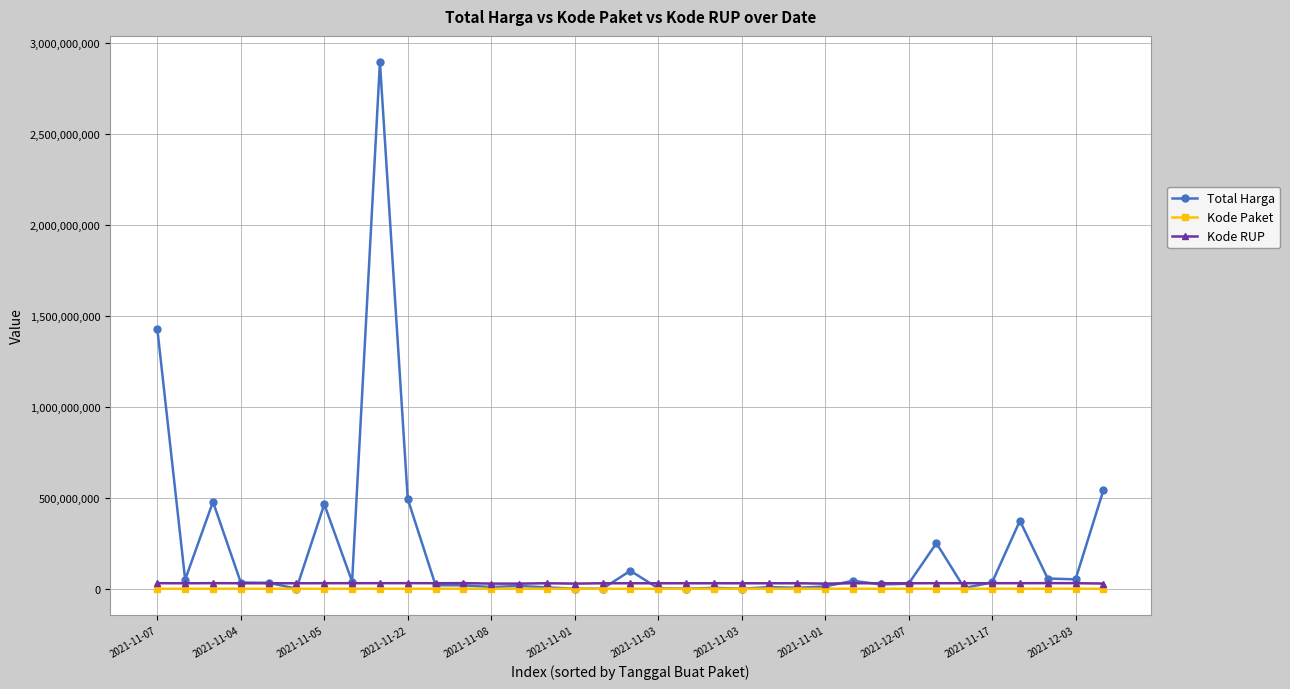

What is the lowest value of the Kode RUP series?

28171087